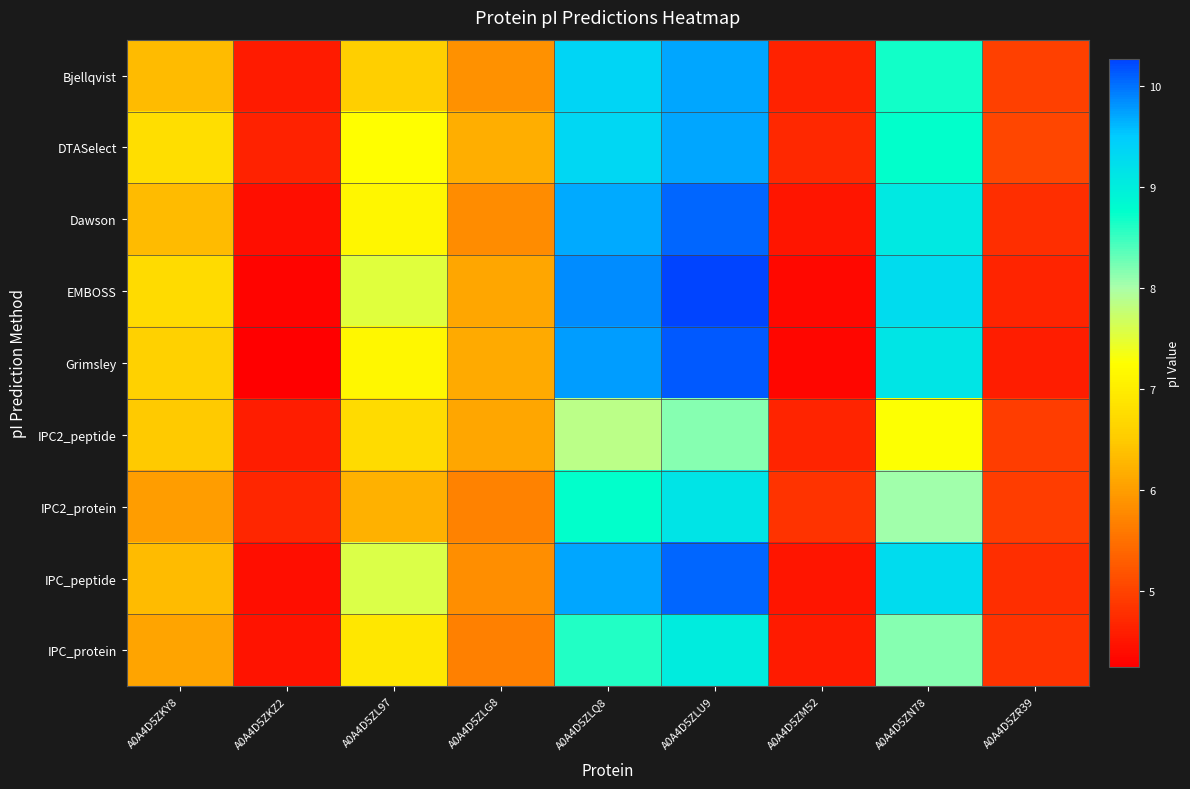

Which series has the largest range (max minus min)?

EMBOSS